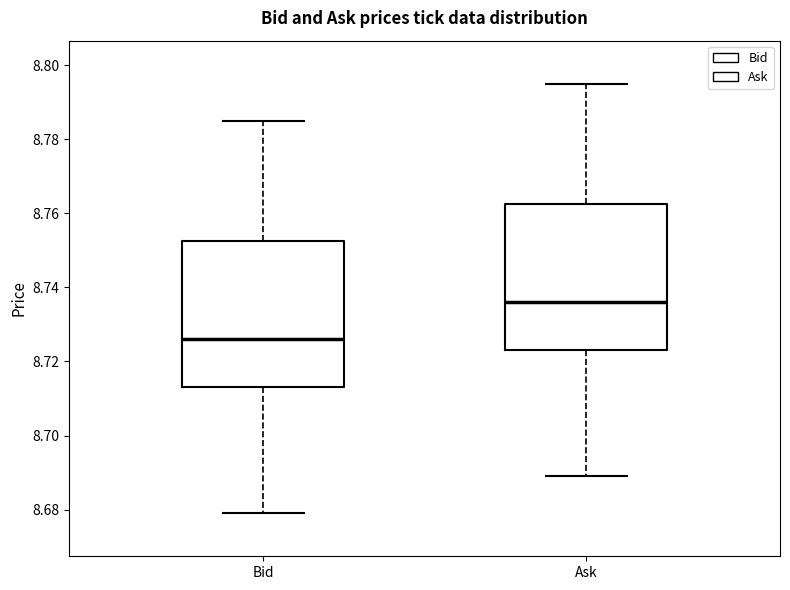

Reading left to right, transcribe this box plot: for each box, give where its median line is, the range the box spans, and where its two whiskers end, as read against the y-axis. The values are not printed on the chart, so give them approximately, as read against the axis.

Bid: median 8.726, box 8.714 to 8.752, whiskers 8.680 to 8.786
Ask: median 8.736, box 8.724 to 8.762, whiskers 8.690 to 8.796